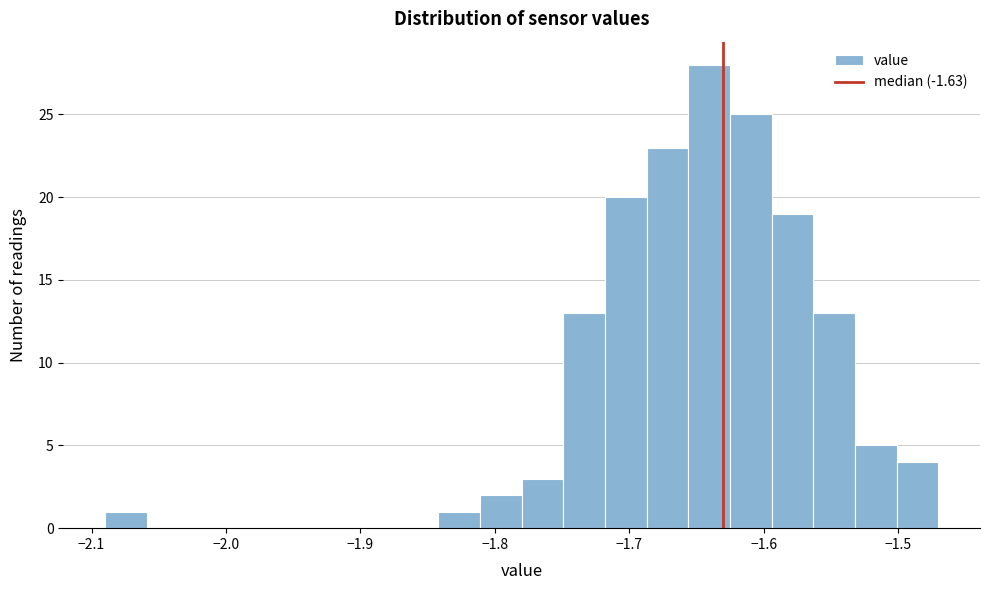

Around what value on the x-axis is the tallest bar? Give the approximate position of its centre, as read against the axis.

-1.64